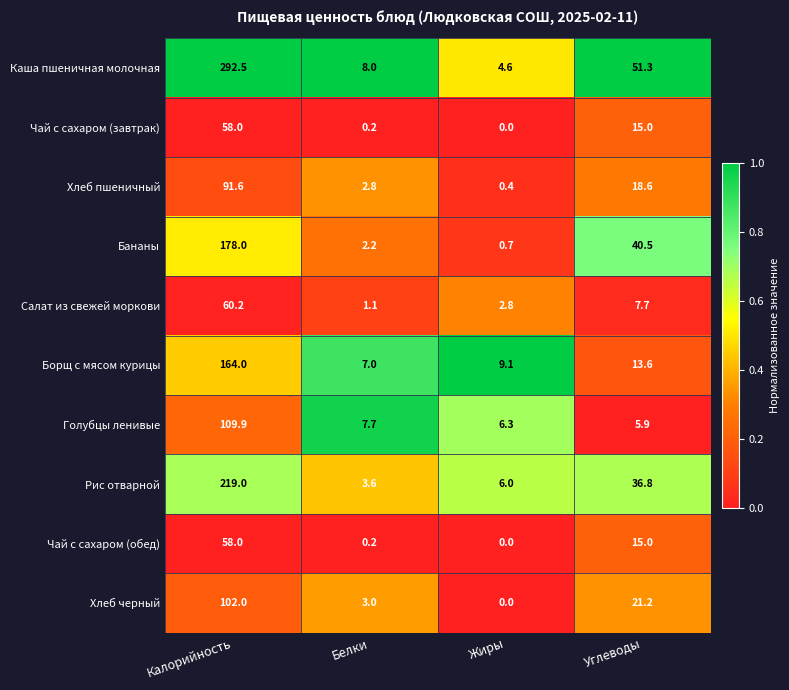

What is the approximate value of Голубцы ленивые at Калорийность?

109.9